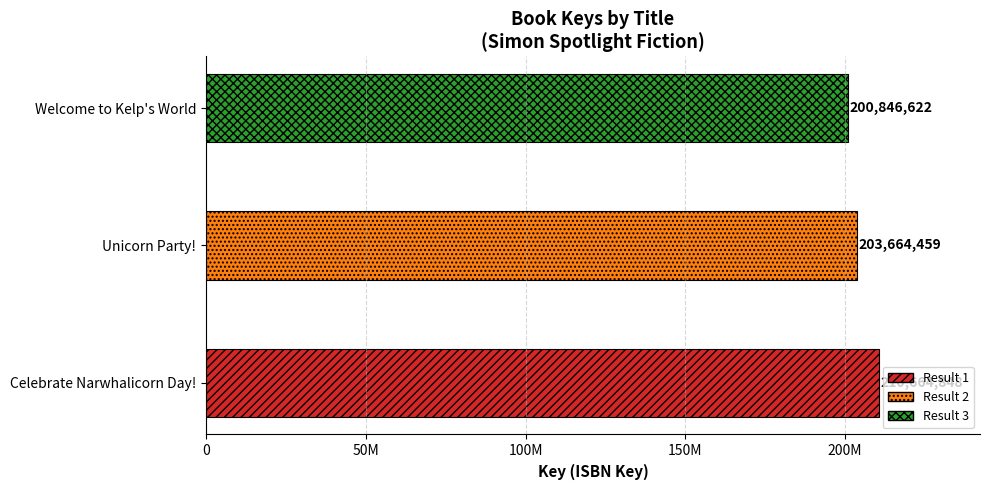

The chart shows a value of 200846622 at Welcome to Kelp's World. True or false?

True